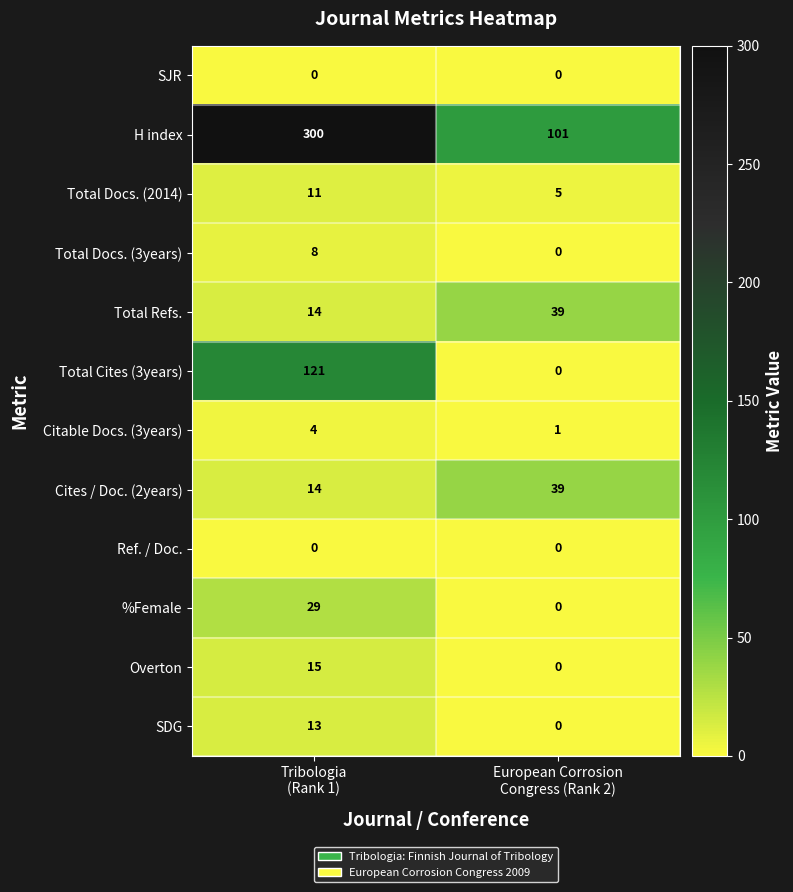

What is the difference between the maximum and minimum values in the Total Docs. (3years) series?

8